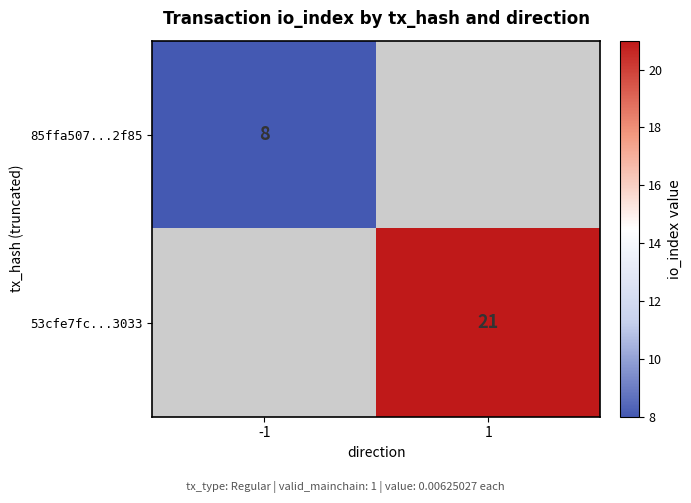

Is it true that 85ffa507...2f85 equals 8 at -1?

True